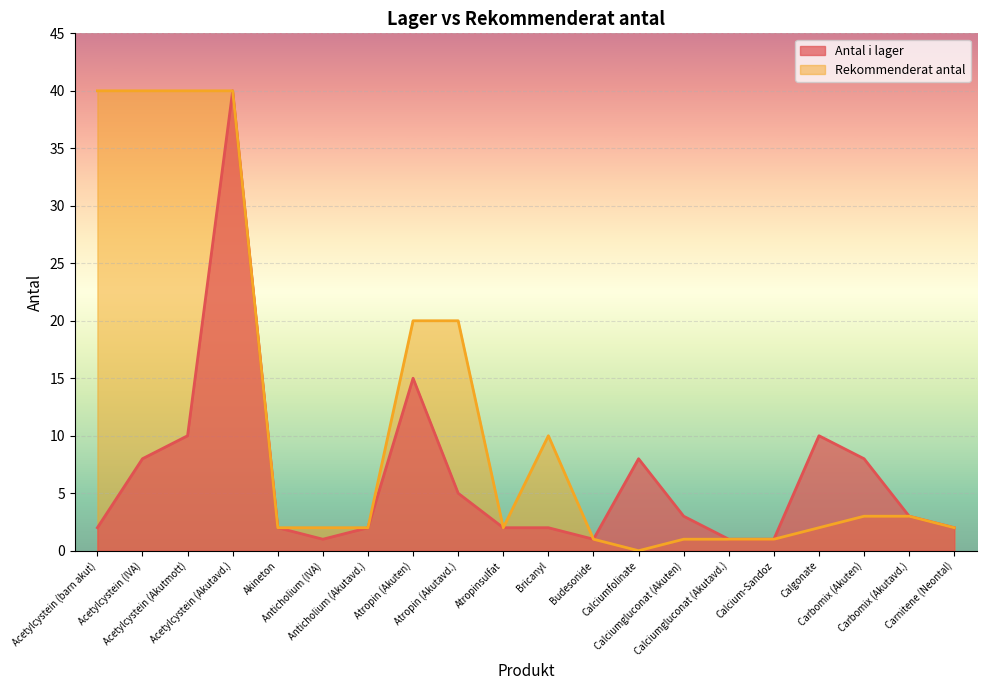

What is the difference between the second highest and minimum values in the Antal i lager series?

14